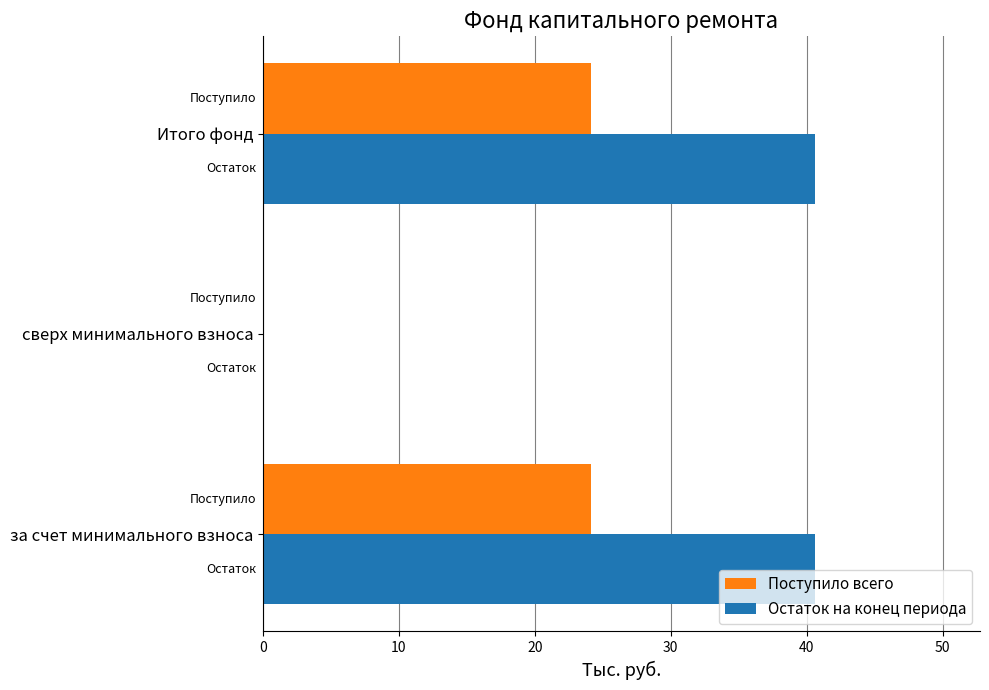

The Поступило всего series shows 37.5 at за счет минимального взноса. True or false?

False